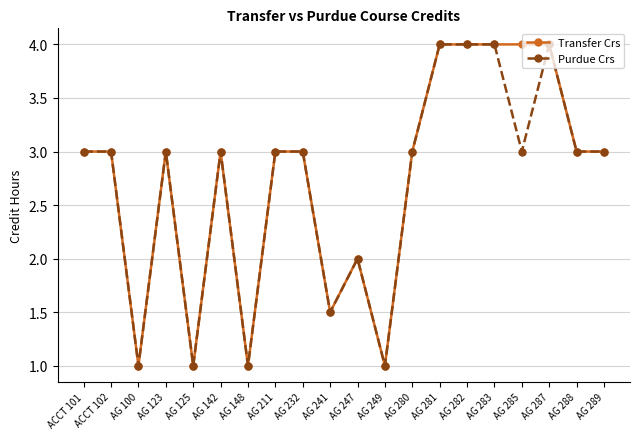

What is the label of the 11th point from the left?

AG 247